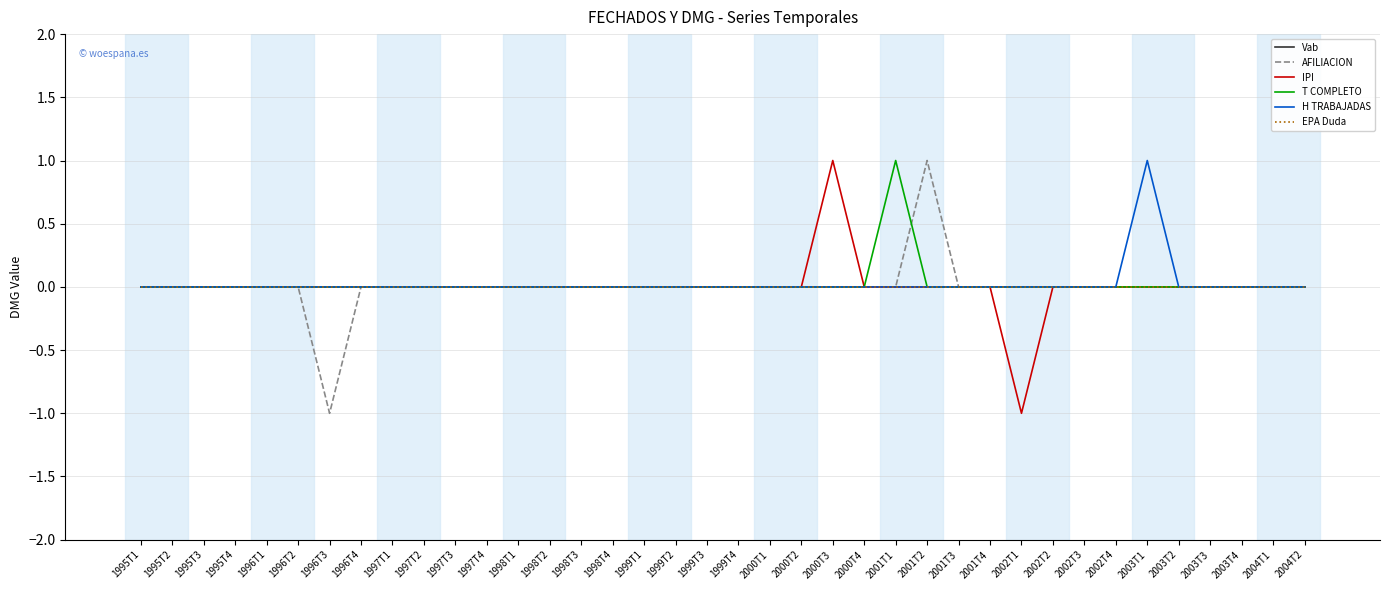

True or false: IPI and EPA Duda cross at least once.

False